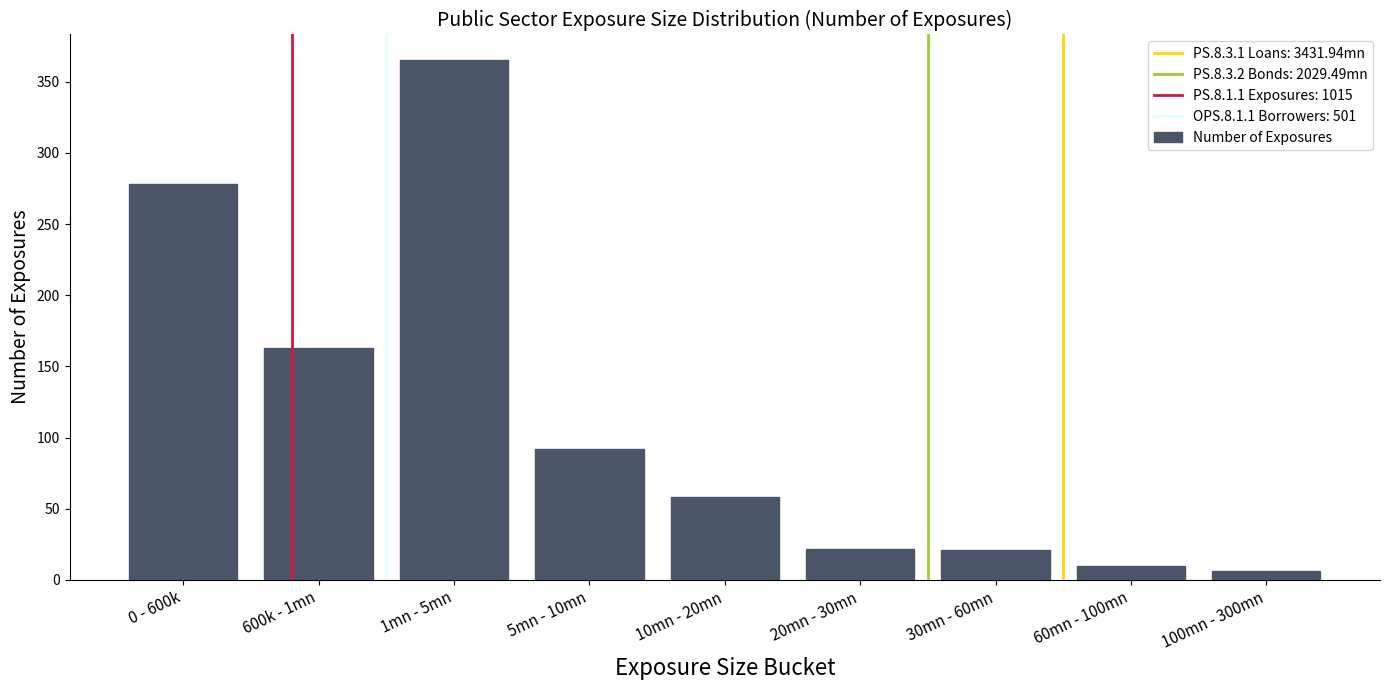

What is the difference between the second highest and second lowest values?

268